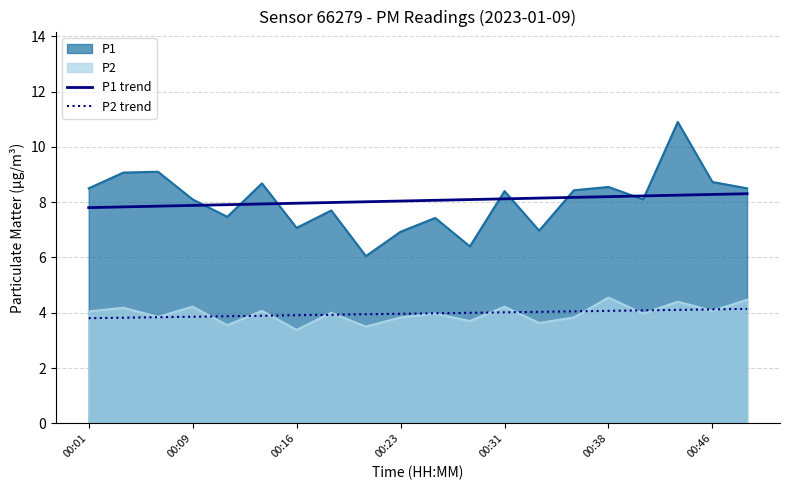

What is the total value across all series at 00:46?

25.2